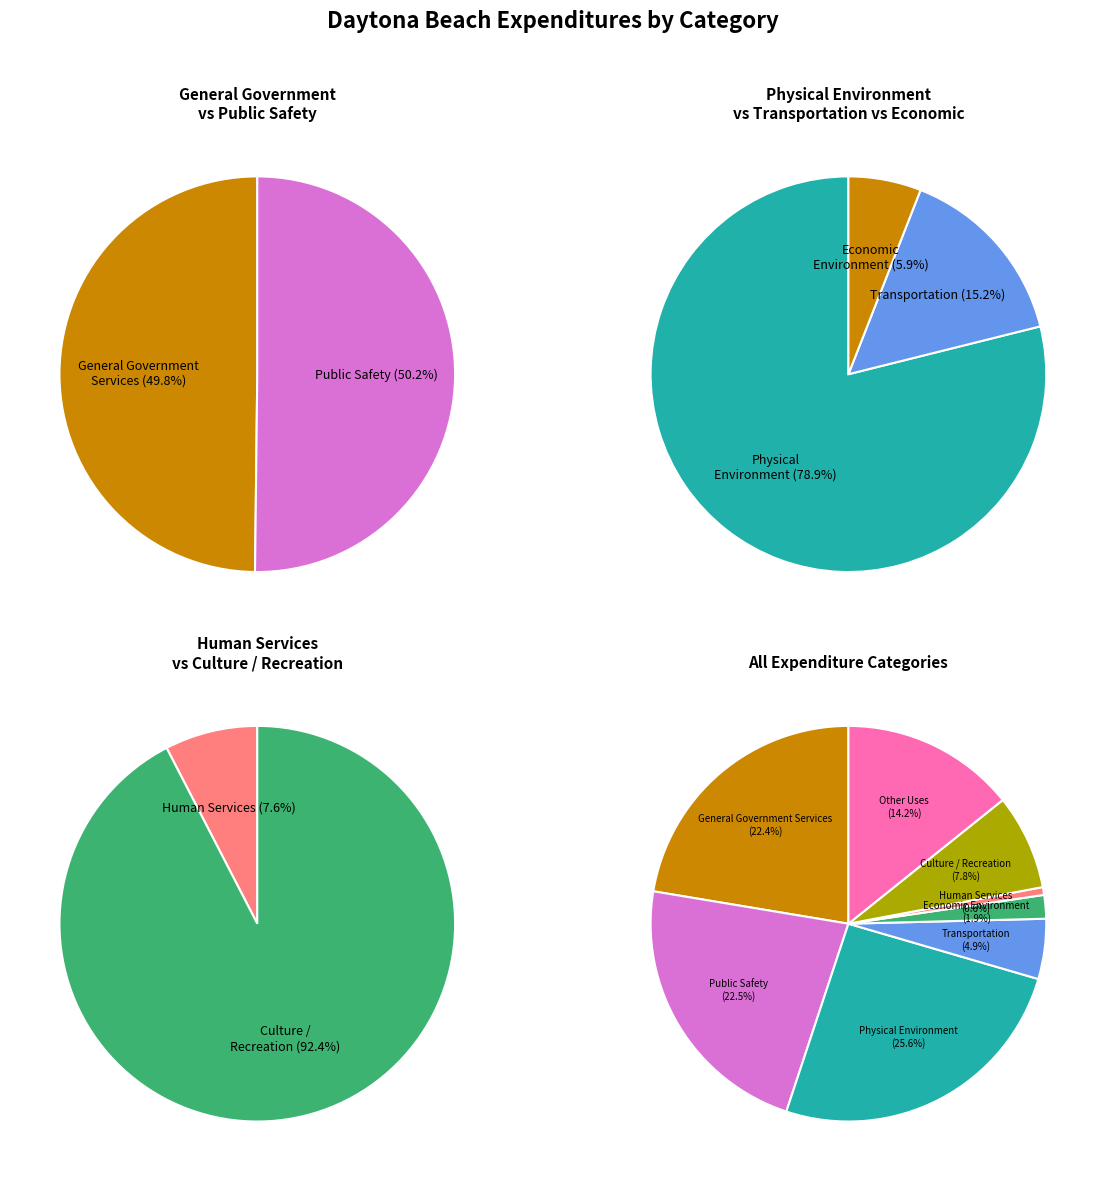

True or false: Human Services accounts for 11% of the total.

False